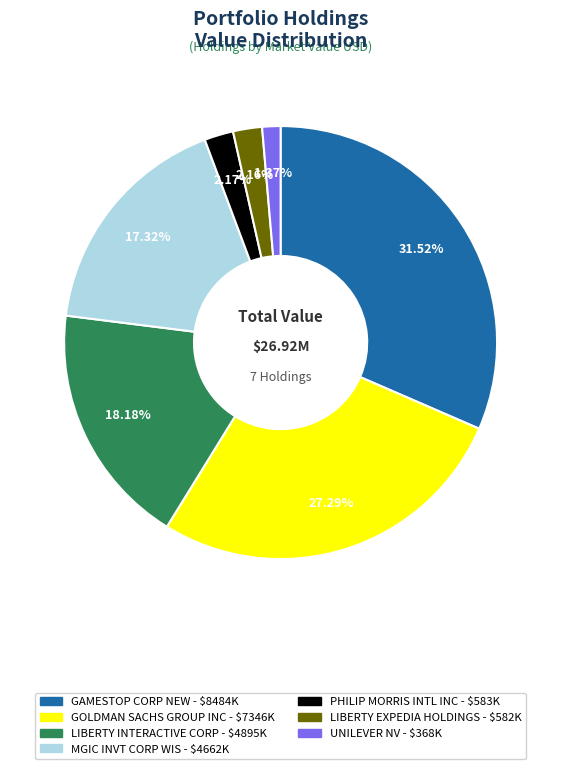

What is the largest slice in the pie chart?

GAMESTOP CORP NEW